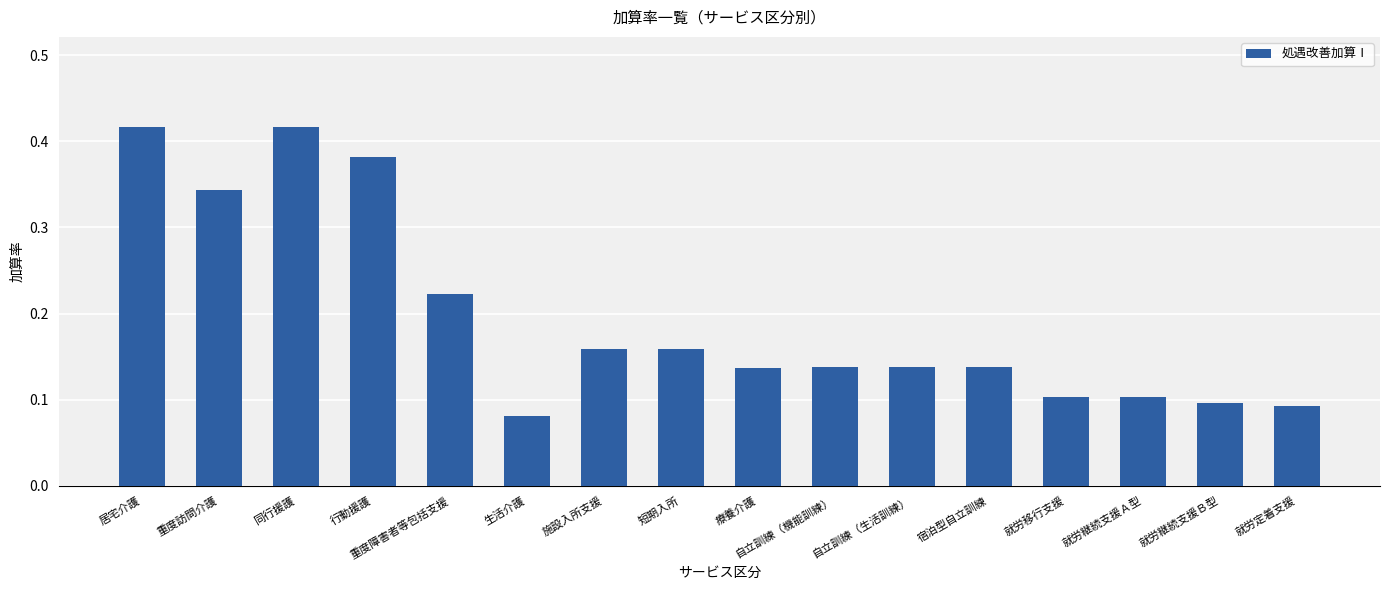

At which category does the chart reach its minimum across all series?

生活介護